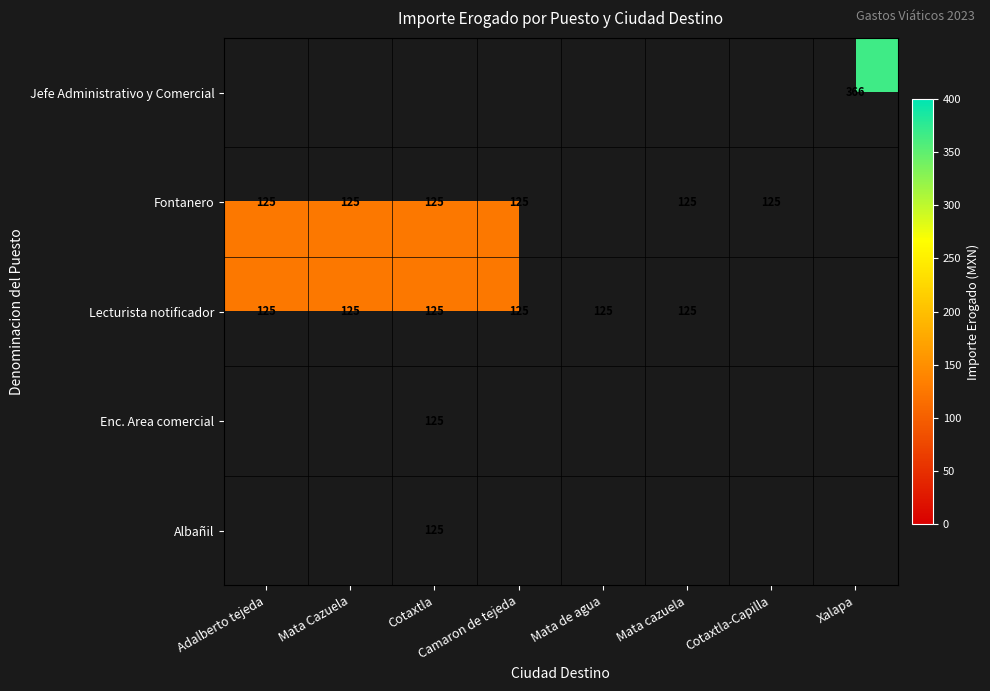

True or false: Fontanero has a value of 205 at Mata Cazuela.

False